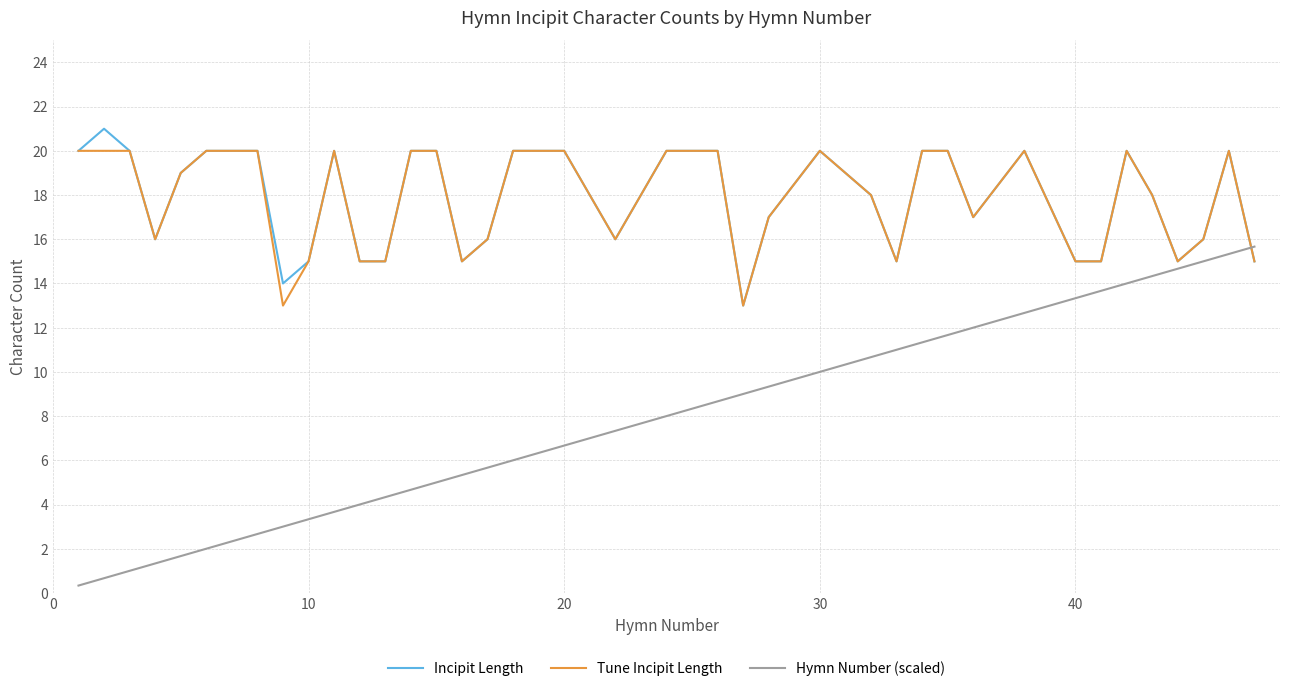

What is the average value of the Hymn Number (scaled) series?

7.7